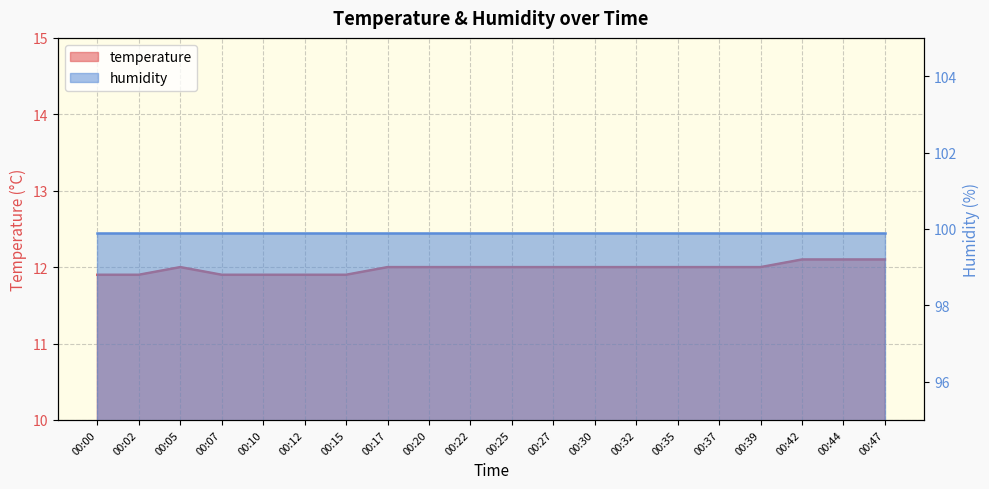

Which label corresponds to the largest value in the chart?

00:42